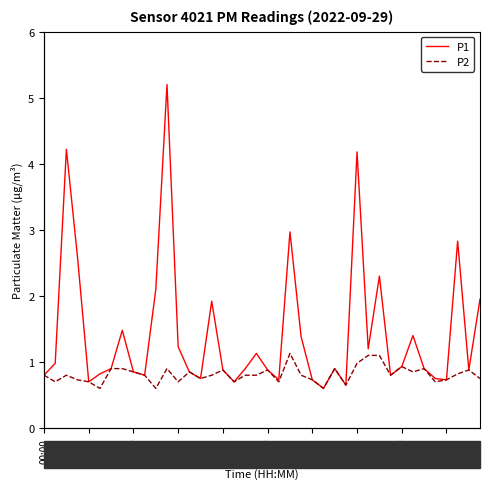

What is the sum of the P2 values at 31 and 10?

1.4